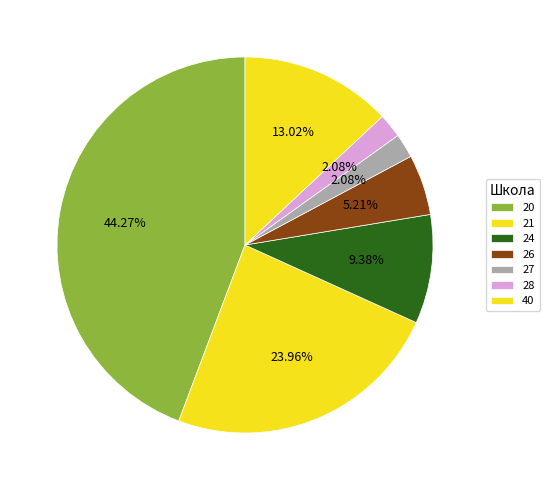

To the nearest percent, what percentage of the pie is 40?

13%